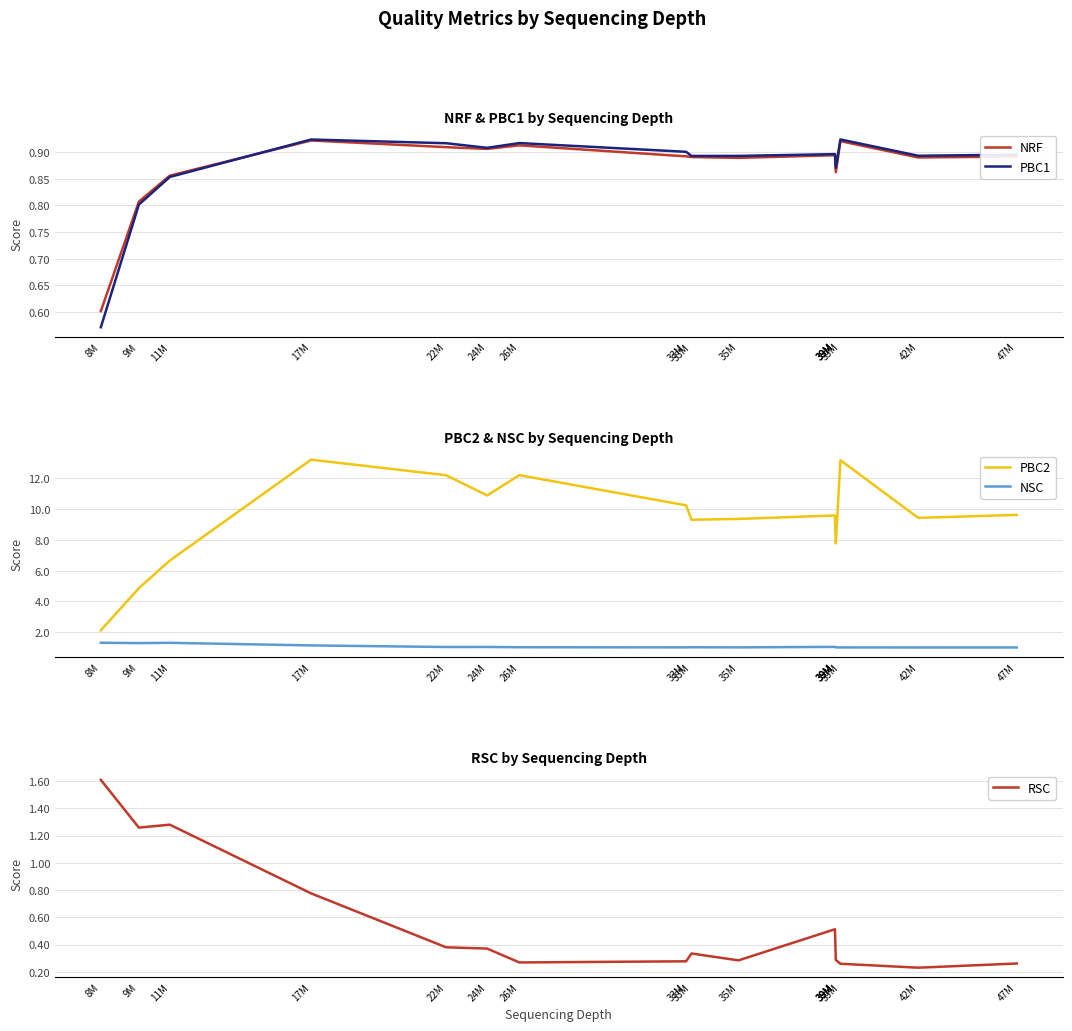

What is the spread (max minus min) of values at 17M?

12.4